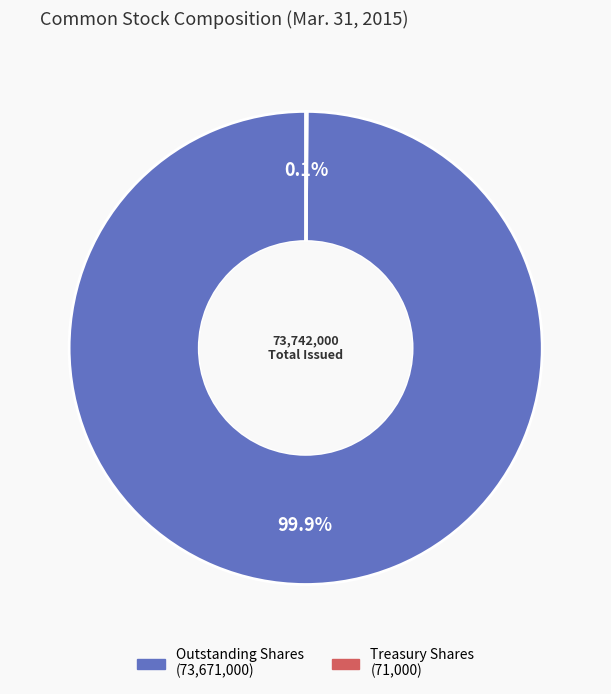

Is there any slice that represents more than half of the pie?

Yes